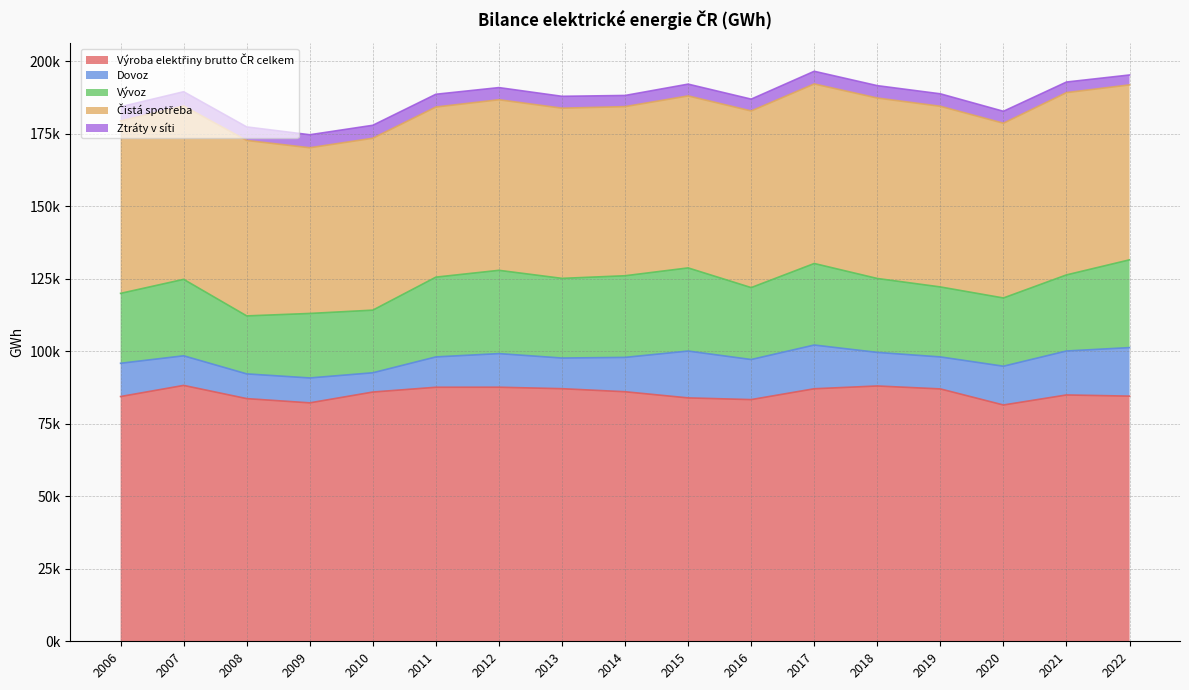

Which series has the largest total across all categories?

Výroba elektřiny brutto ČR celkem